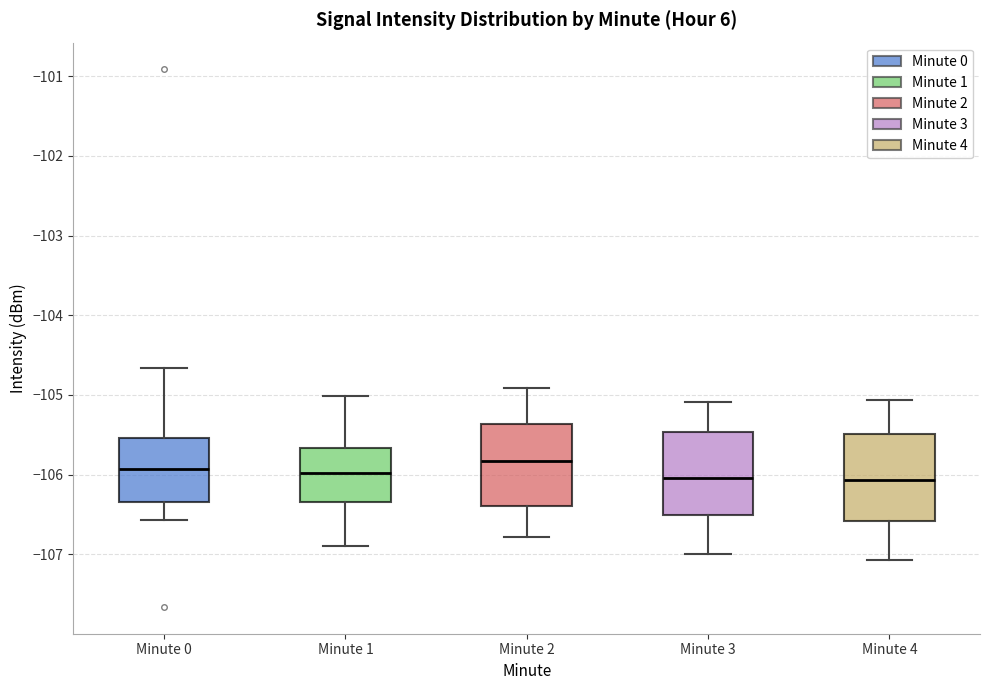

Reading left to right, read every box against the y-axis: the position of its median line, the range the box covers, and the ends of its whiskers. The values are not printed on the chart, so give them approximately, as read against the axis.

Minute 0: median -105.9, box -106.3 to -105.5, whiskers -106.6 to -104.7
Minute 1: median -106.0, box -106.3 to -105.7, whiskers -106.9 to -105.0
Minute 2: median -105.8, box -106.4 to -105.4, whiskers -106.8 to -104.9
Minute 3: median -106.0, box -106.5 to -105.5, whiskers -107.0 to -105.1
Minute 4: median -106.1, box -106.6 to -105.5, whiskers -107.1 to -105.1